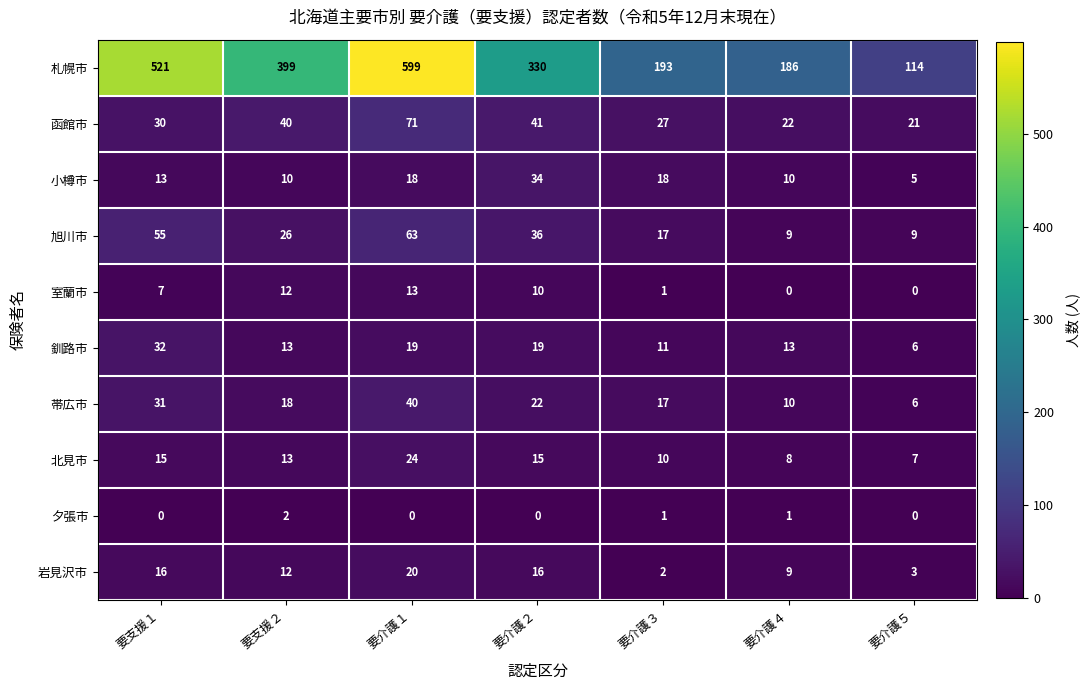

The 室蘭市 series shows 7 at 要支援１. True or false?

True